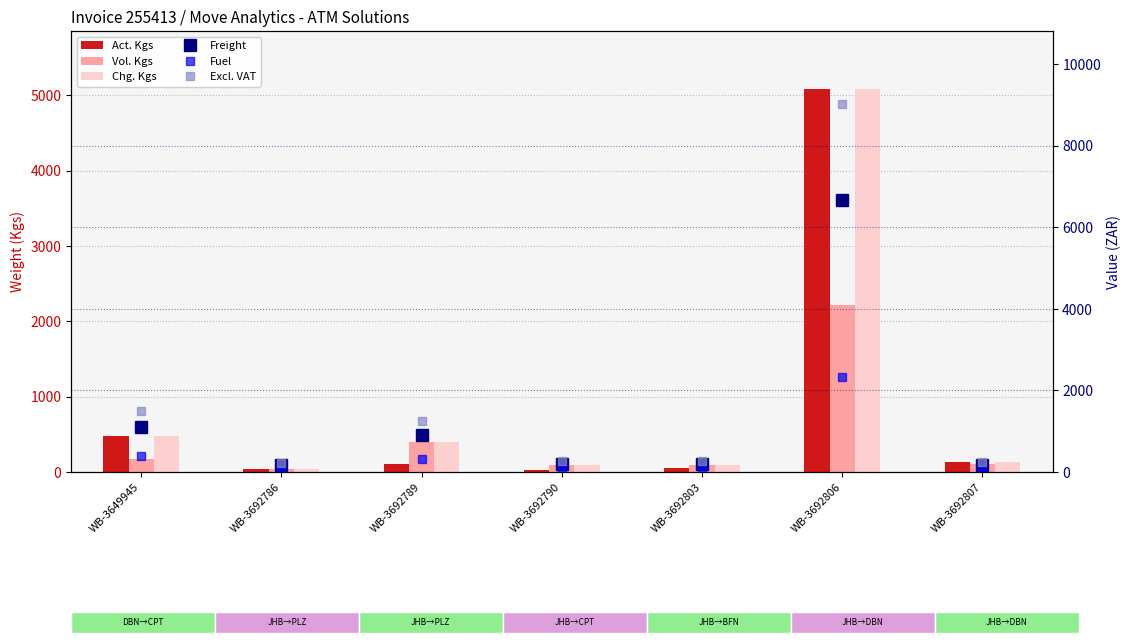

At which label does Freight first exceed 186?

WB-3649945